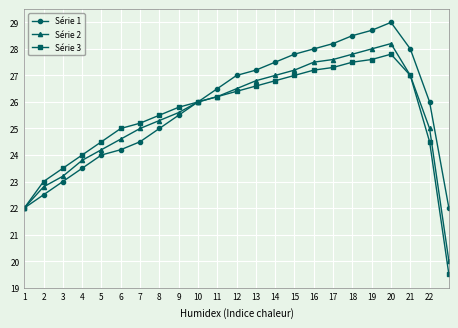

What is the value of the Série 3 point at the 10th from the left?

26.0